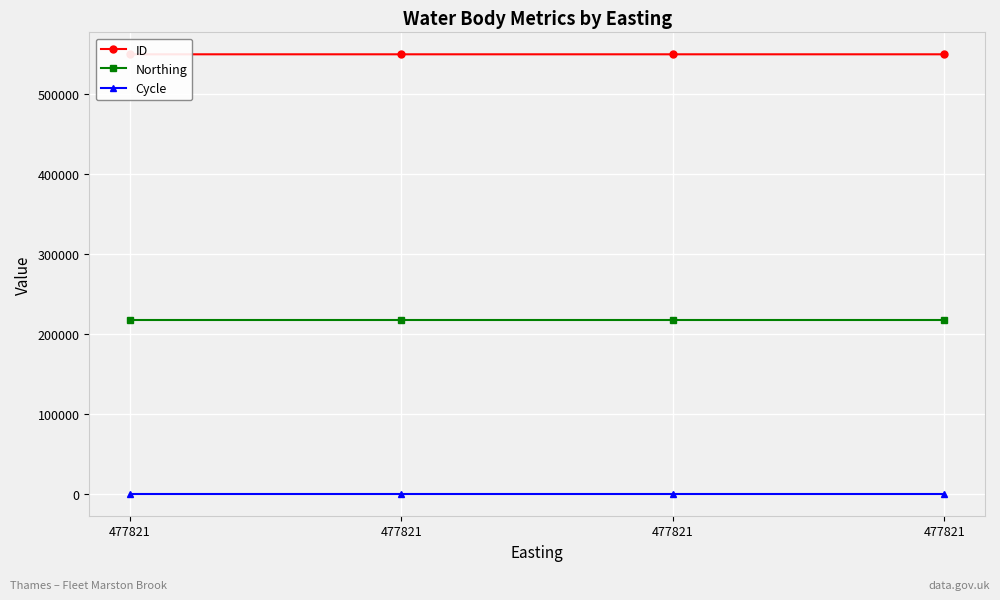

Does the chart display data point markers on the line(s)?

Yes